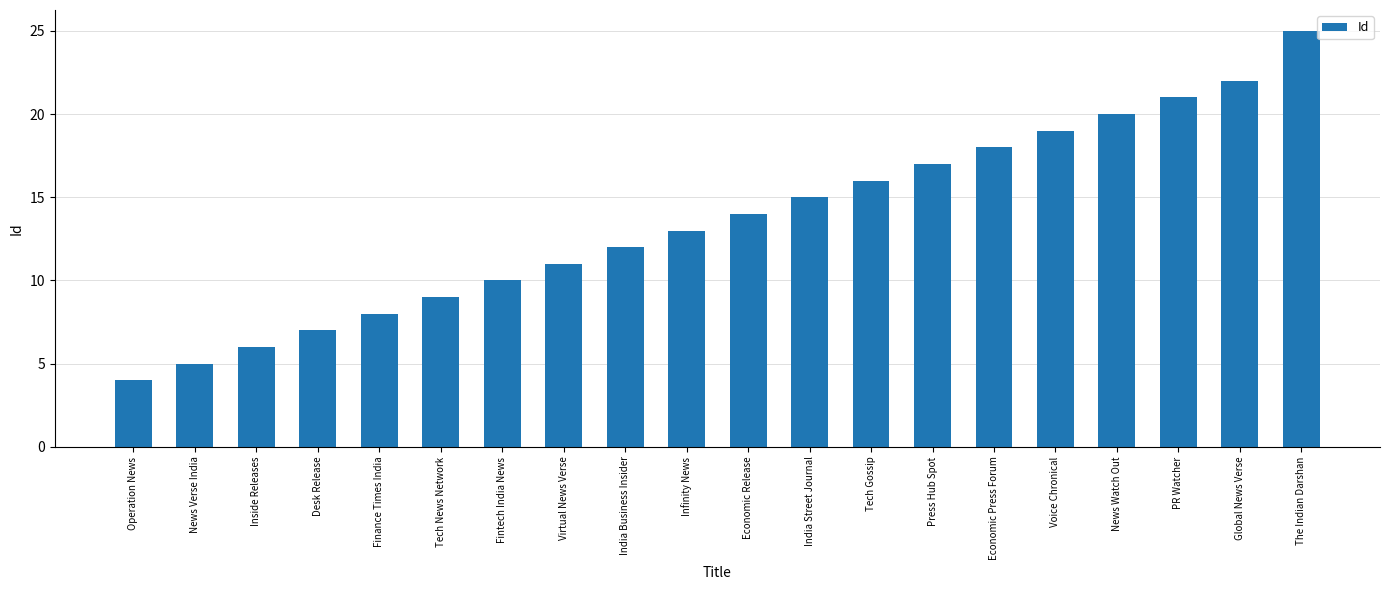

Read the value at News Watch Out, to the nearest 10.

20